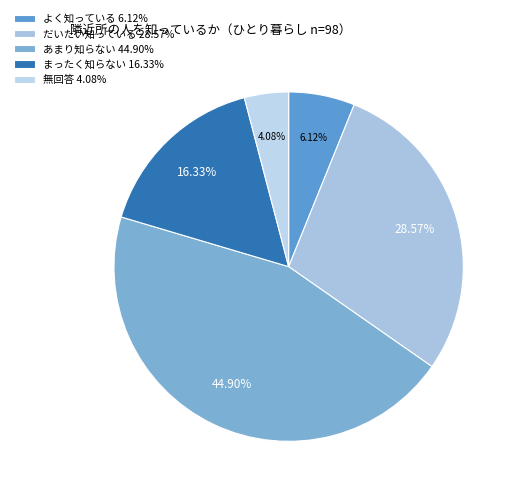

Combined, do あまり知らない and だいたい知っている account for over 50%?

Yes